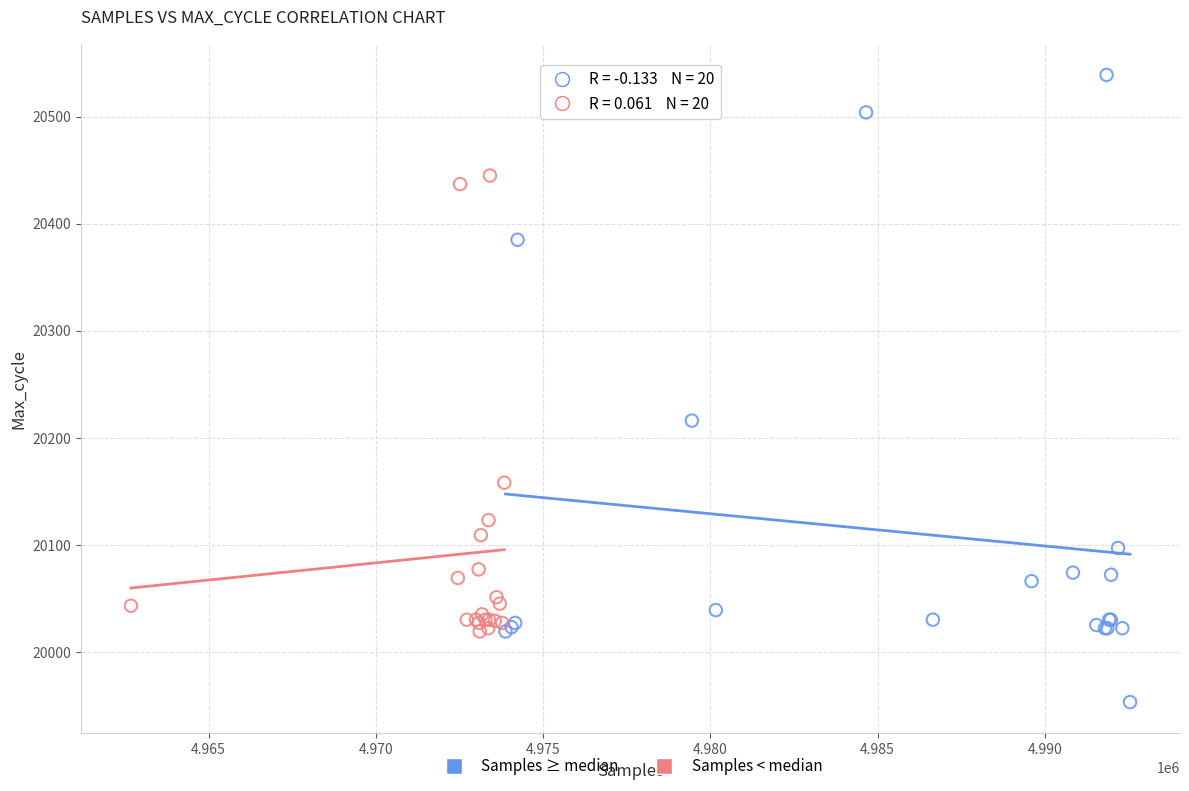

Which series contains the lowest Y value?

Samples ≥ median